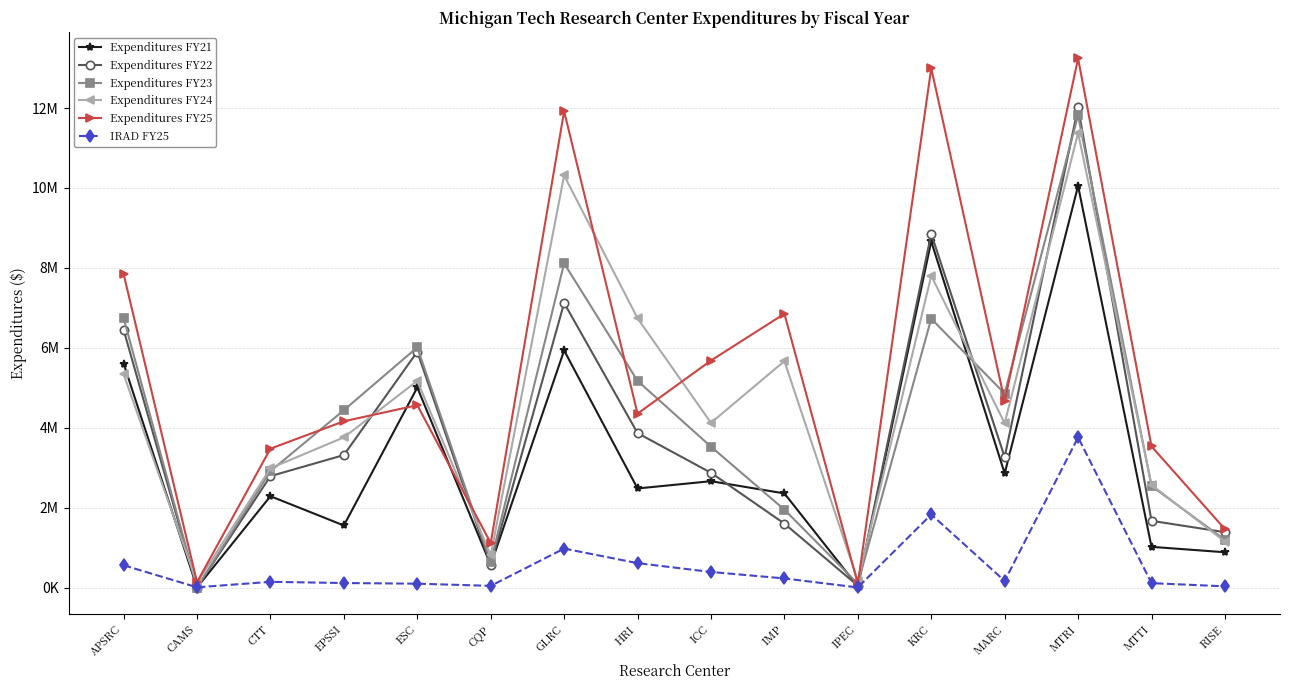

What are all the series names shown in the legend?

Expenditures FY21, Expenditures FY22, Expenditures FY23, Expenditures FY24, Expenditures FY25, IRAD FY25